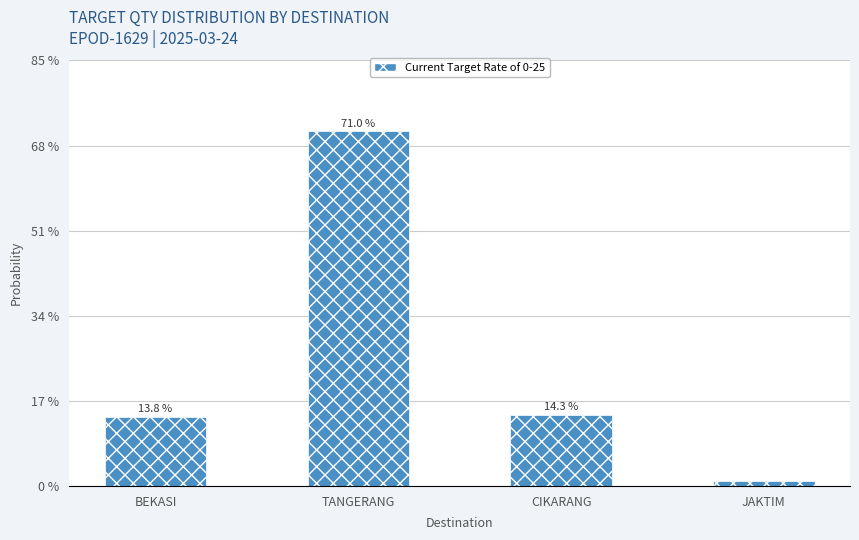

Rank the categories by value from highest to lowest.

TANGERANG, CIKARANG, BEKASI, JAKTIM